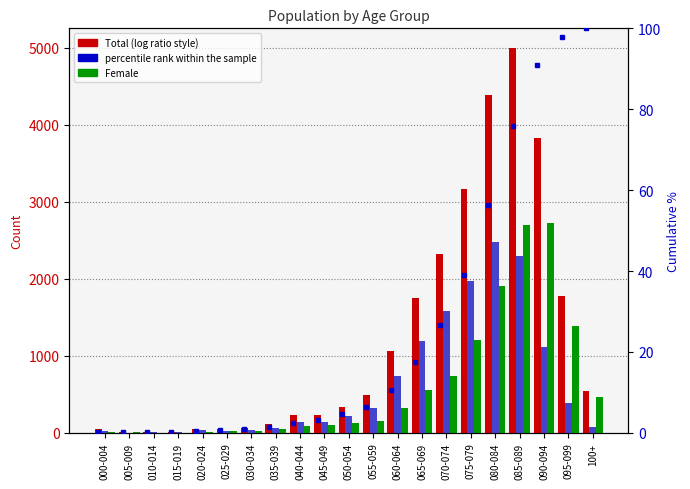

What is the approximate value of Female at 050-054?

125.0